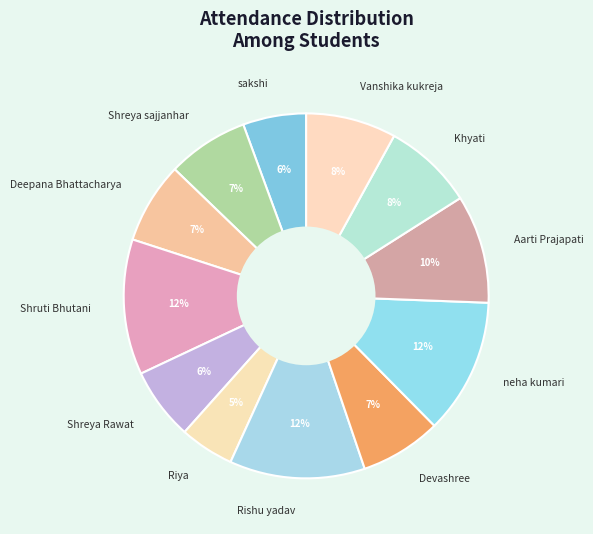

Which has a higher value, Shruti Bhutani or Khyati?

Shruti Bhutani